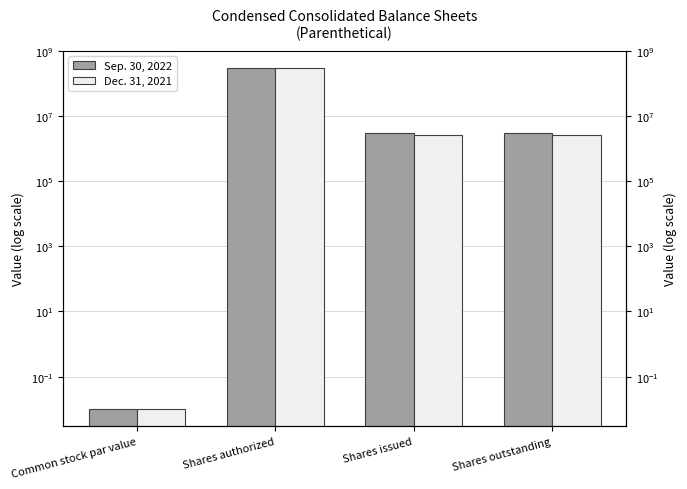

What is the label of the 1st bar from the right?

Shares outstanding